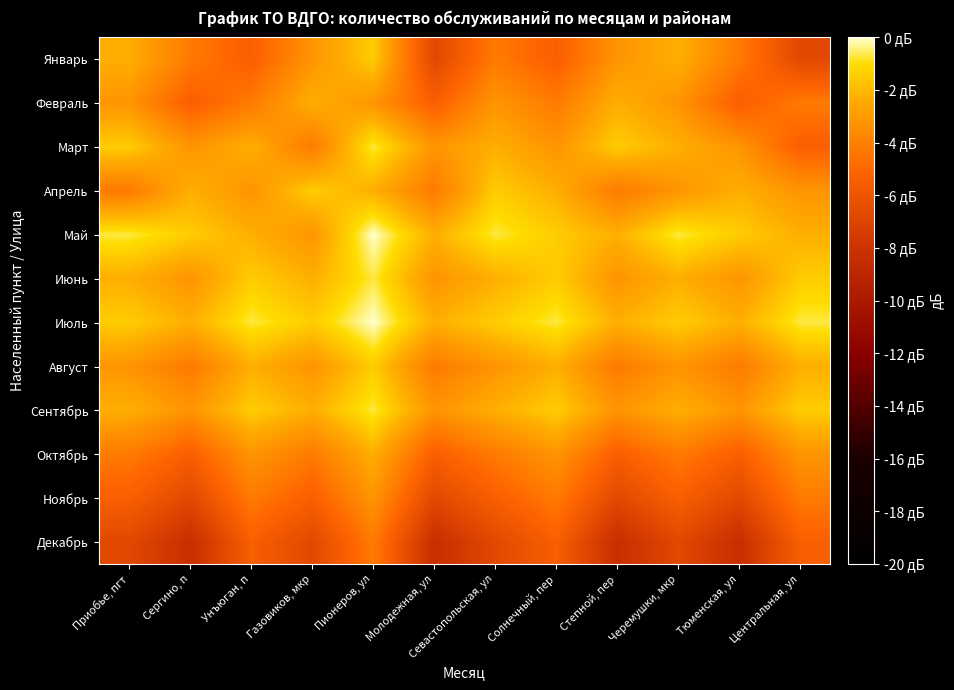

Reading right to left, what are all the values shown in this chart?

Январь: Центральная, ул=-6.7	Тюменская, ул=-4.2	Черемушки, мкр=-2.3	Степной, пер=-3.2	Солнечный, пер=-5.4	Севастопольская, ул=-4.2	Молодежная, ул=-6.7	Пионеров, ул=-1.5	Газовиков, мкр=-3.2	Унъюган, п=-5.4	Сергино, п=-4.2	Приобье, пгт=-2.3
Февраль: Центральная, ул=-4.2	Тюменская, ул=-5.4	Черемушки, мкр=-3.2	Степной, пер=-2.3	Солнечный, пер=-4.2	Севастопольская, ул=-3.2	Молодежная, ул=-5.4	Пионеров, ул=-3.2	Газовиков, мкр=-2.3	Унъюган, п=-4.2	Сергино, п=-5.4	Приобье, пгт=-3.2
Март: Центральная, ул=-5.4	Тюменская, ул=-3.2	Черемушки, мкр=-2.3	Степной, пер=-1.5	Солнечный, пер=-3.2	Севастопольская, ул=-2.3	Молодежная, ул=-3.2	Пионеров, ул=-0.7	Газовиков, мкр=-4.2	Унъюган, п=-2.3	Сергино, п=-3.2	Приобье, пгт=-1.5
Апрель: Центральная, ул=-3.2	Тюменская, ул=-2.3	Черемушки, мкр=-3.2	Степной, пер=-4.2	Солнечный, пер=-2.3	Севастопольская, ул=-1.5	Молодежная, ул=-4.2	Пионеров, ул=-2.3	Газовиков, мкр=-1.5	Унъюган, п=-3.2	Сергино, п=-2.3	Приобье, пгт=-4.2
Май: Центральная, ул=-2.3	Тюменская, ул=-1.5	Черемушки, мкр=-0.7	Степной, пер=-2.3	Солнечный, пер=-1.5	Севастопольская, ул=-0.7	Молодежная, ул=-2.3	Пионеров, ул=0.0	Газовиков, мкр=-3.2	Унъюган, п=-2.3	Сергино, п=-1.5	Приобье, пгт=-0.7
Июнь: Центральная, ул=-1.5	Тюменская, ул=-3.2	Черемушки, мкр=-2.3	Степной, пер=-3.2	Солнечный, пер=-1.5	Севастопольская, ул=-2.3	Молодежная, ул=-3.2	Пионеров, ул=-0.7	Газовиков, мкр=-2.3	Унъюган, п=-1.5	Сергино, п=-3.2	Приобье, пгт=-2.3
Июль: Центральная, ул=-0.7	Тюменская, ул=-2.3	Черемушки, мкр=-1.5	Степной, пер=-2.3	Солнечный, пер=-0.7	Севастопольская, ул=-1.5	Молодежная, ул=-2.3	Пионеров, ул=0.0	Газовиков, мкр=-1.5	Унъюган, п=-0.7	Сергино, п=-2.3	Приобье, пгт=-1.5
Август: Центральная, ул=-2.3	Тюменская, ул=-4.2	Черемушки, мкр=-3.2	Степной, пер=-4.2	Солнечный, пер=-2.3	Севастопольская, ул=-3.2	Молодежная, ул=-4.2	Пионеров, ул=-1.5	Газовиков, мкр=-3.2	Унъюган, п=-2.3	Сергино, п=-4.2	Приобье, пгт=-3.2
Сентябрь: Центральная, ул=-1.5	Тюменская, ул=-3.2	Черемушки, мкр=-2.3	Степной, пер=-3.2	Солнечный, пер=-1.5	Севастопольская, ул=-2.3	Молодежная, ул=-3.2	Пионеров, ул=-0.7	Газовиков, мкр=-2.3	Унъюган, п=-1.5	Сергино, п=-3.2	Приобье, пгт=-2.3
Октябрь: Центральная, ул=-3.2	Тюменская, ул=-5.4	Черемушки, мкр=-4.2	Степной, пер=-5.4	Солнечный, пер=-3.2	Севастопольская, ул=-4.2	Молодежная, ул=-5.4	Пионеров, ул=-2.3	Газовиков, мкр=-4.2	Унъюган, п=-3.2	Сергино, п=-5.4	Приобье, пгт=-4.2
Ноябрь: Центральная, ул=-4.2	Тюменская, ул=-6.7	Черемушки, мкр=-5.4	Степной, пер=-6.7	Солнечный, пер=-4.2	Севастопольская, ул=-5.4	Молодежная, ул=-6.7	Пионеров, ул=-3.2	Газовиков, мкр=-5.4	Унъюган, п=-4.2	Сергино, п=-6.7	Приобье, пгт=-5.4
Декабрь: Центральная, ул=-5.4	Тюменская, ул=-8.3	Черемушки, мкр=-6.7	Степной, пер=-8.3	Солнечный, пер=-5.4	Севастопольская, ул=-6.7	Молодежная, ул=-8.3	Пионеров, ул=-4.2	Газовиков, мкр=-6.7	Унъюган, п=-5.4	Сергино, п=-8.3	Приобье, пгт=-6.7